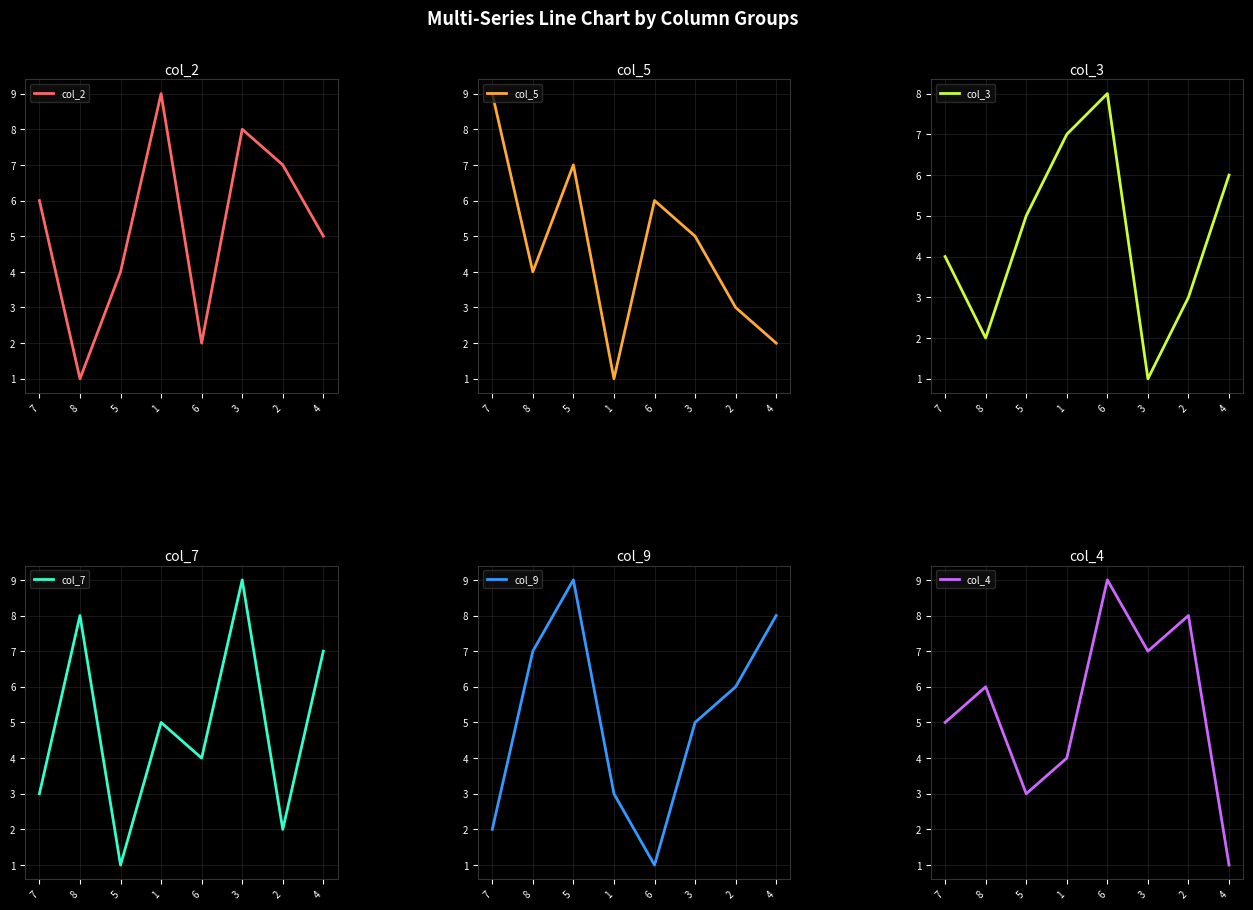

True or false: col_7 has more than 1 interior local peaks.

True